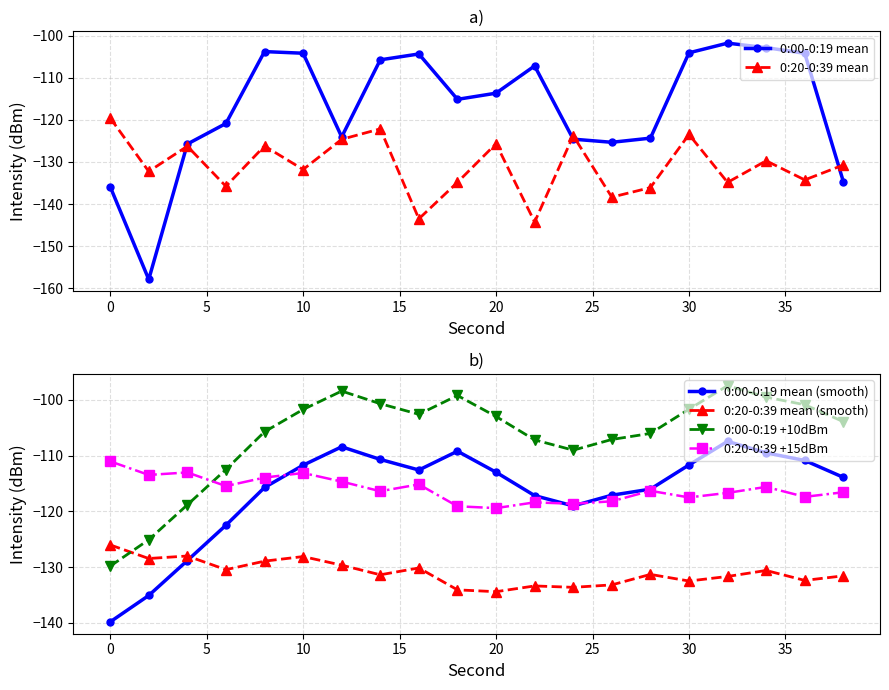

How many intersections are there between 0:00-0:19 +10dBm and 0:20-0:39 mean (smooth)?

1